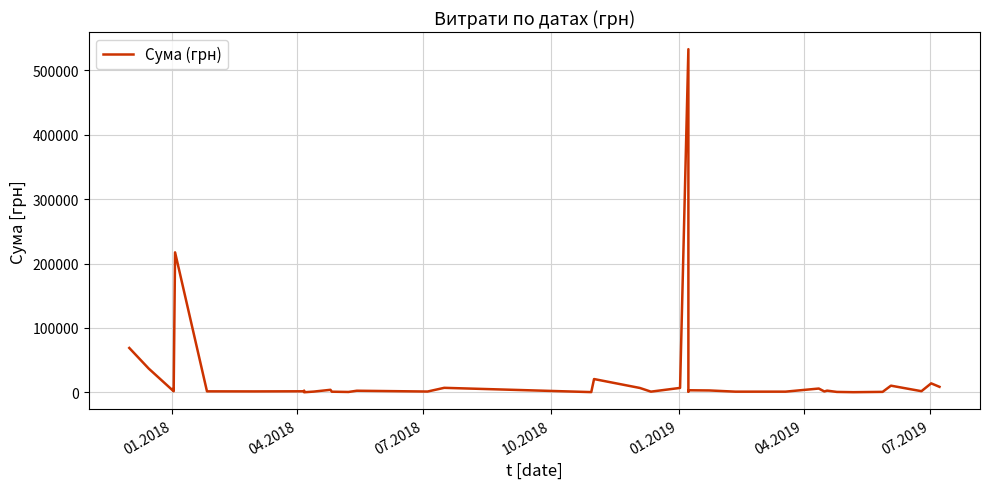

Is it true that the value at 7 is 2525.1?

False